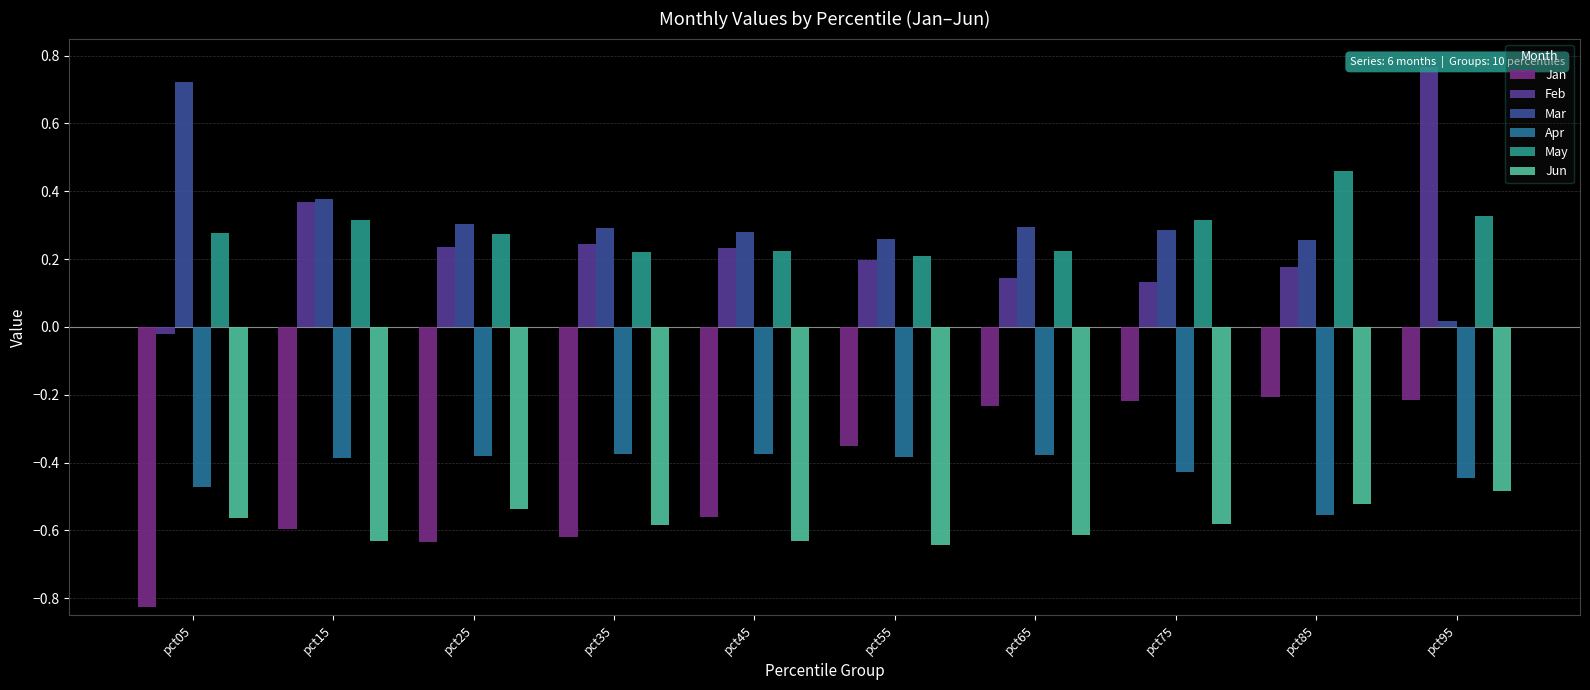

What is the maximum value for Mar?

0.7